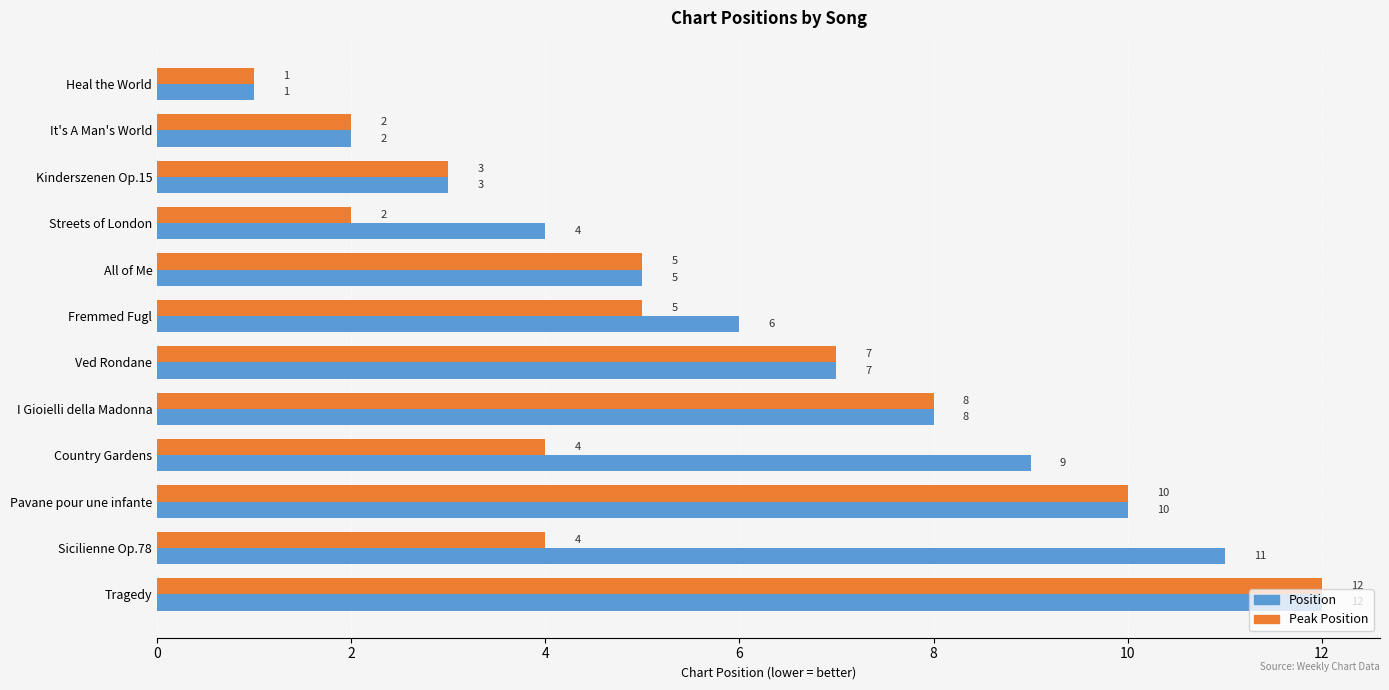

Is it true that Peak Position equals 15 at Pavane pour une infante?

False